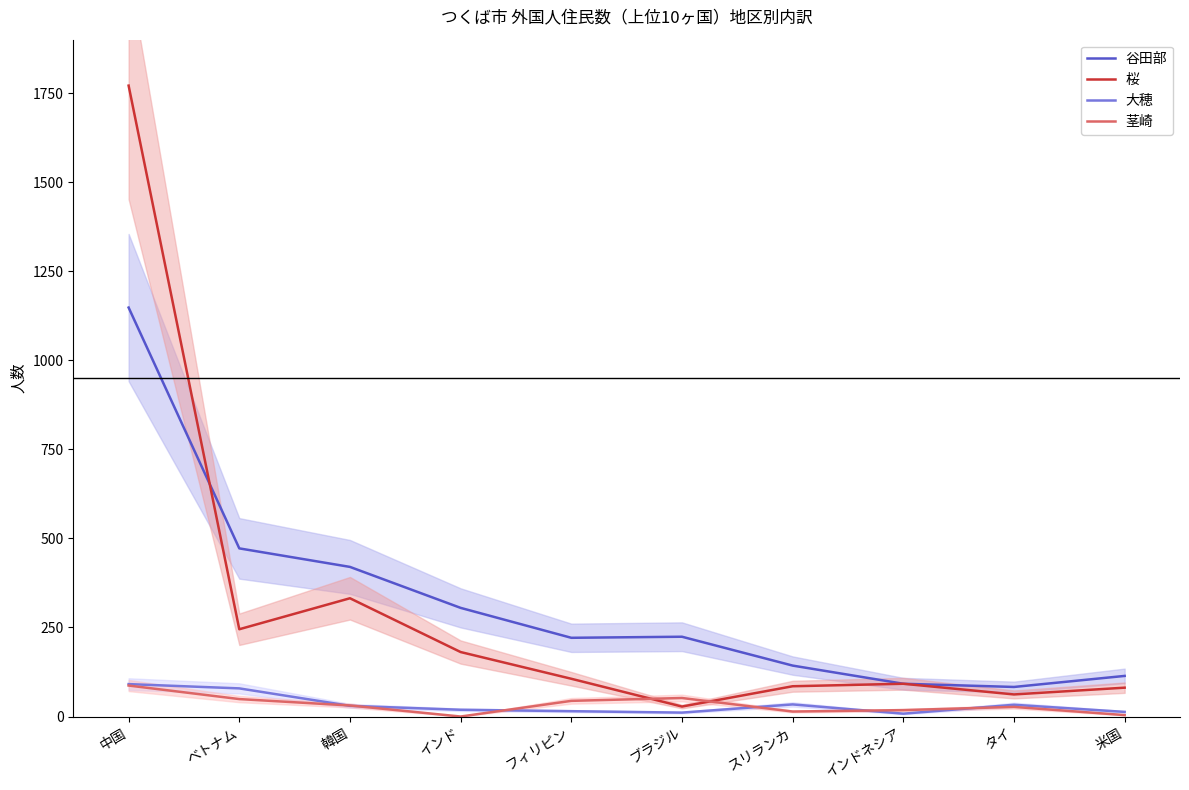

Which category has the highest value in the 大穂 series?

中国